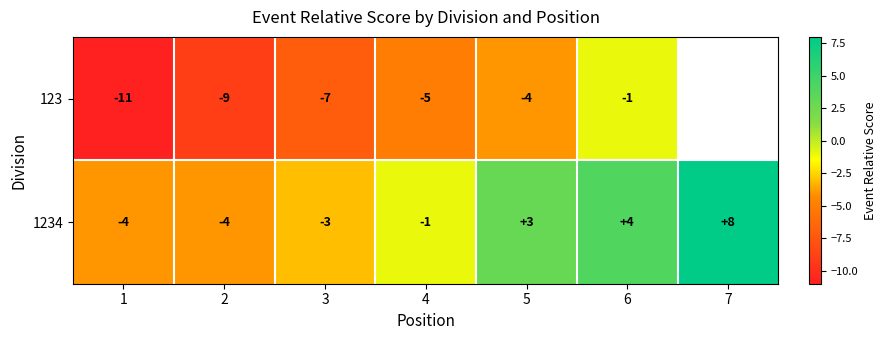

Where does the 1234 series first go above -1?

5